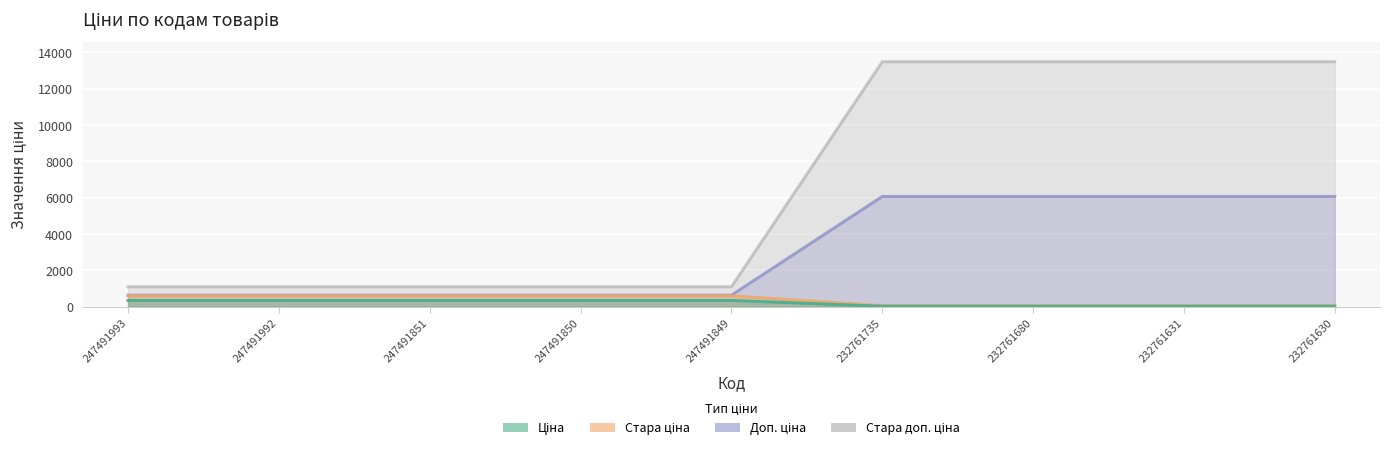

Is it true that Стара доп. ціна equals 1100.0 at 247491992?

True